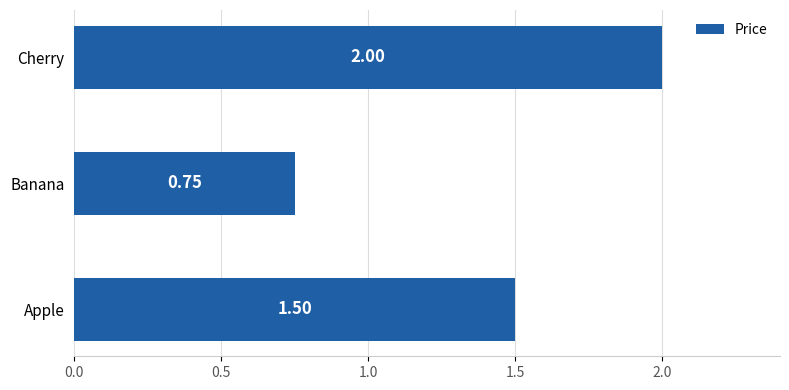

What is the average value?

1.4